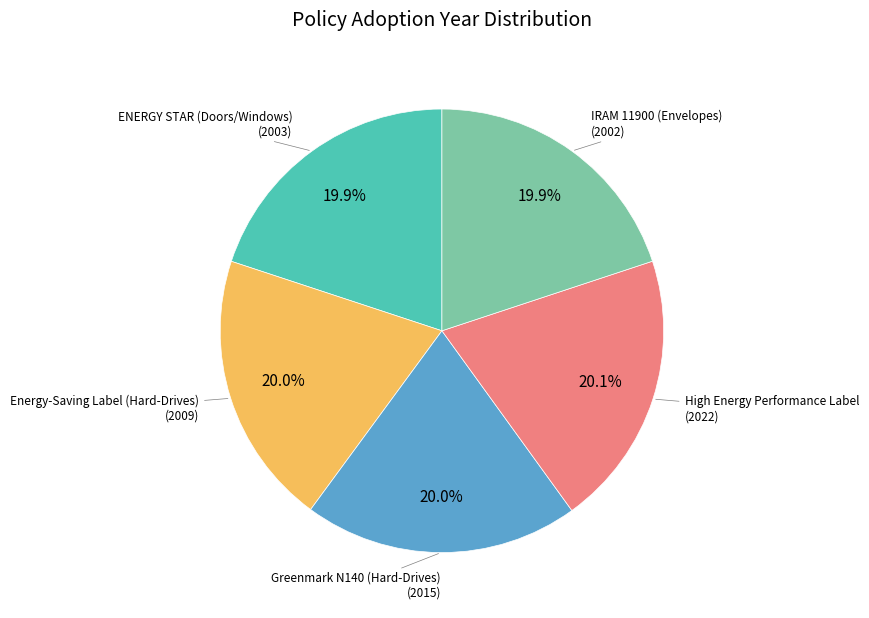

Is there a majority slice in this chart?

No